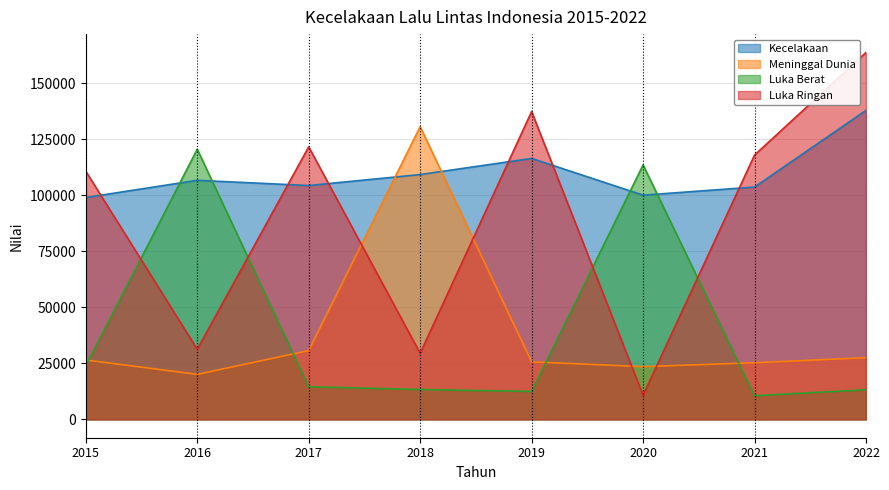

Which series ends up on top after the final intersection of Kecelakaan and Luka Ringan?

Luka Ringan